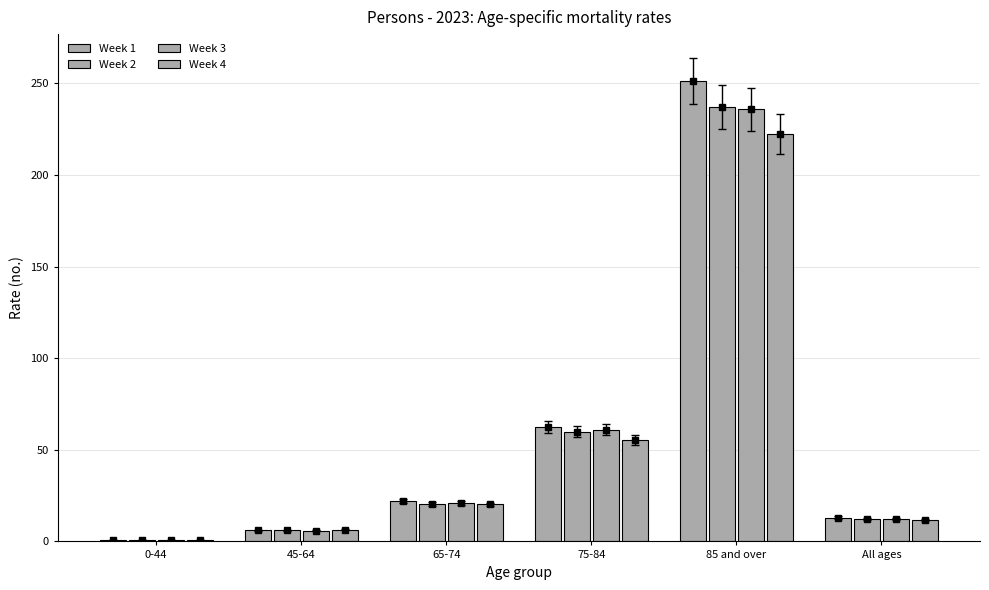

Read the Week 2 value at 75-84.

59.8